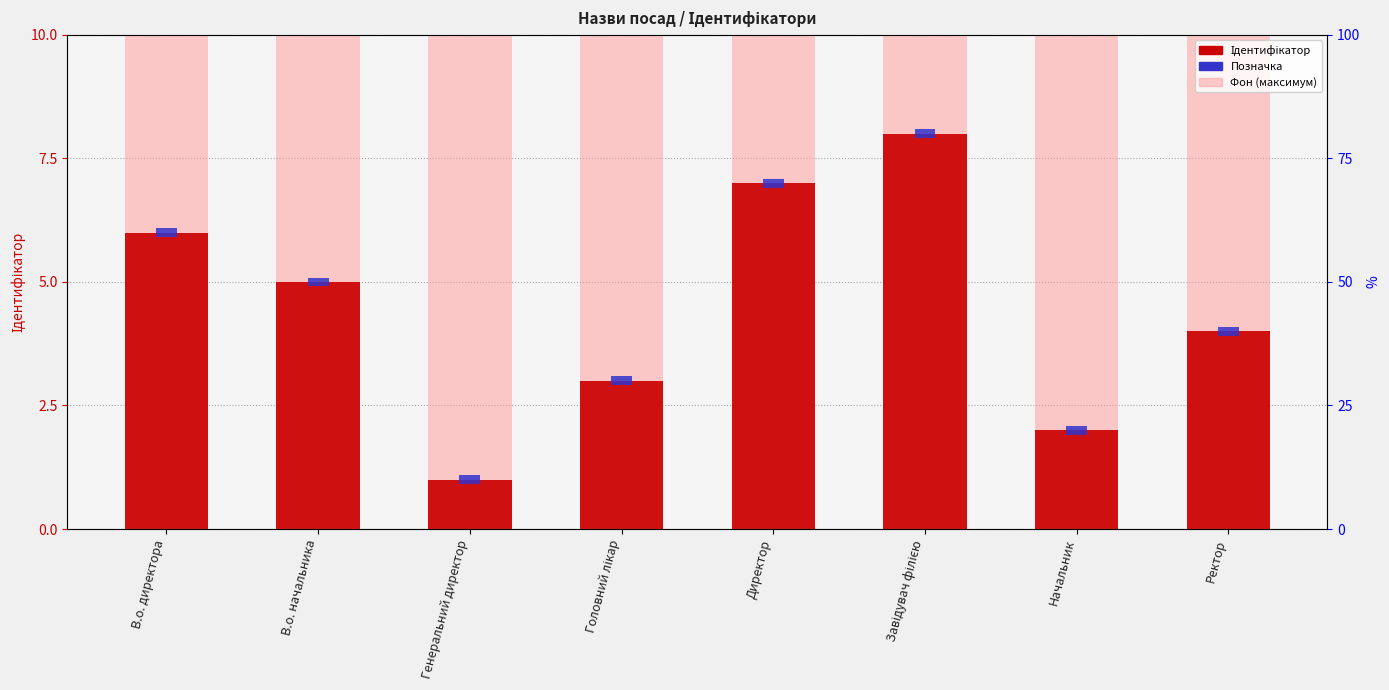

List the labels in order of value, largest first.

Завідувач філією, Директор, В.о. директора, В.о. начальника, Ректор, Головний лікар, Начальник, Генеральний директор